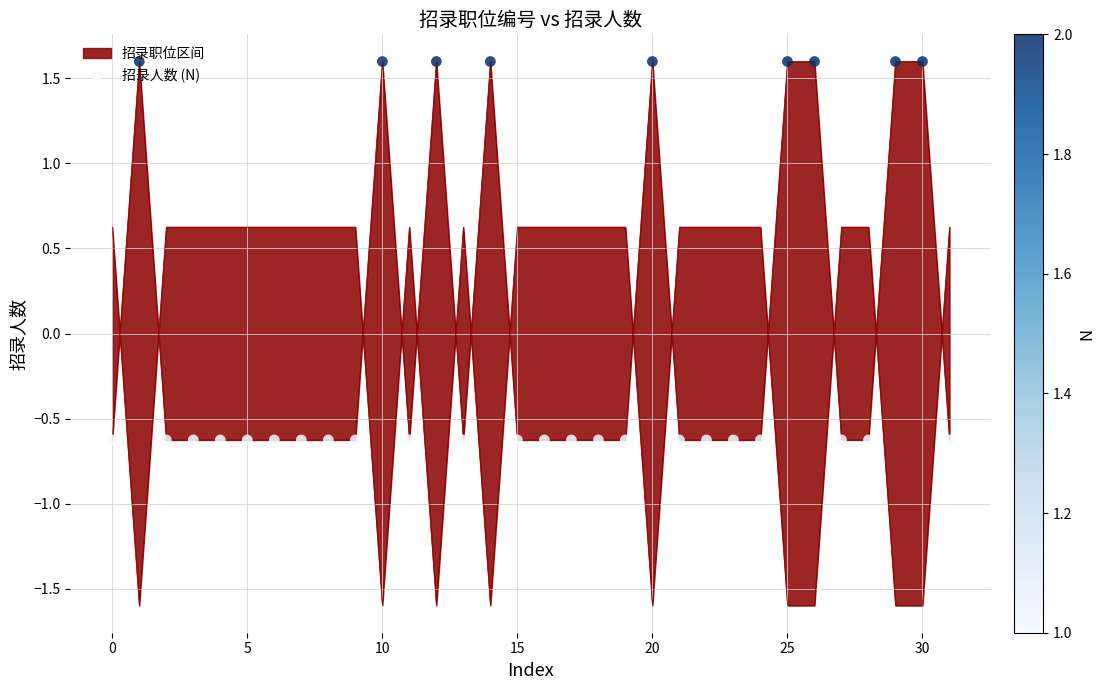

What is the change in value from 15 to 30?

+2.2